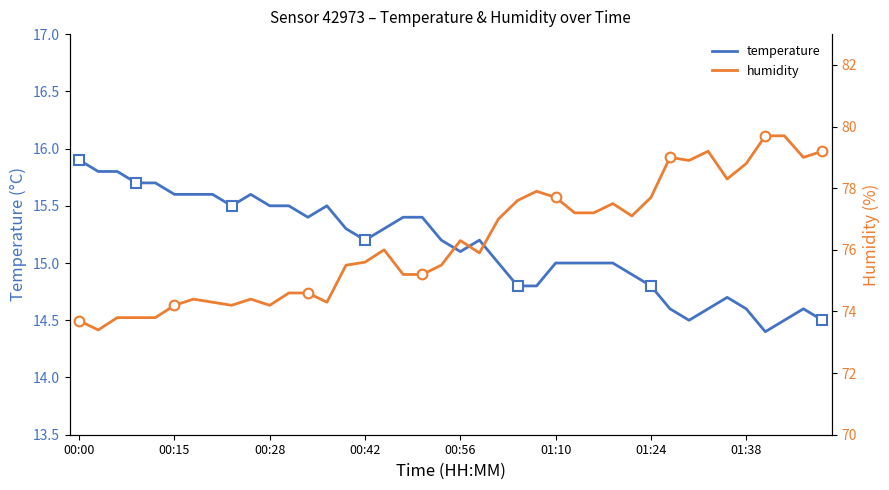

What is the minimum value for temperature?

14.4